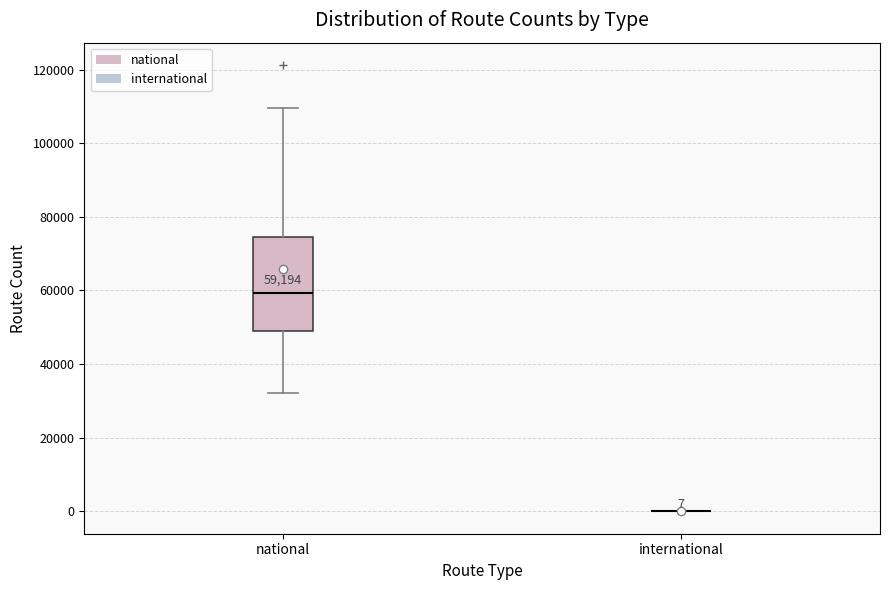

Which box is the tallest, from its lower edge to its upper edge?

national